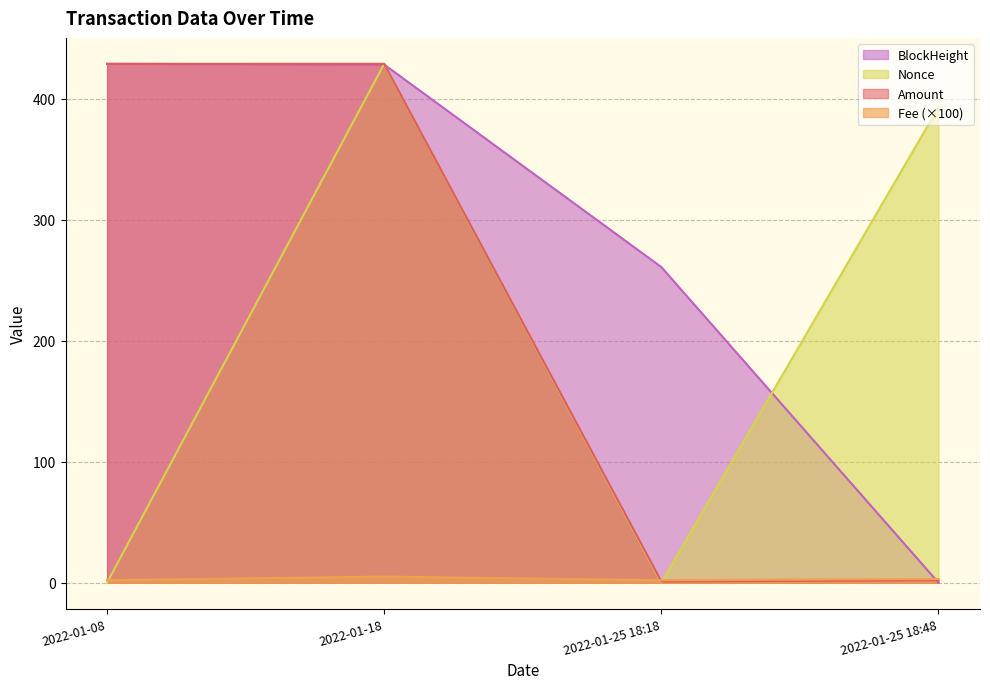

What is the maximum value shown in the chart?

428.9